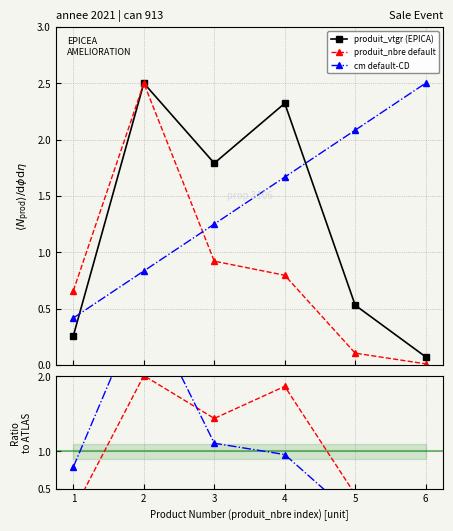

Does the chart display data point markers on the line(s)?

Yes